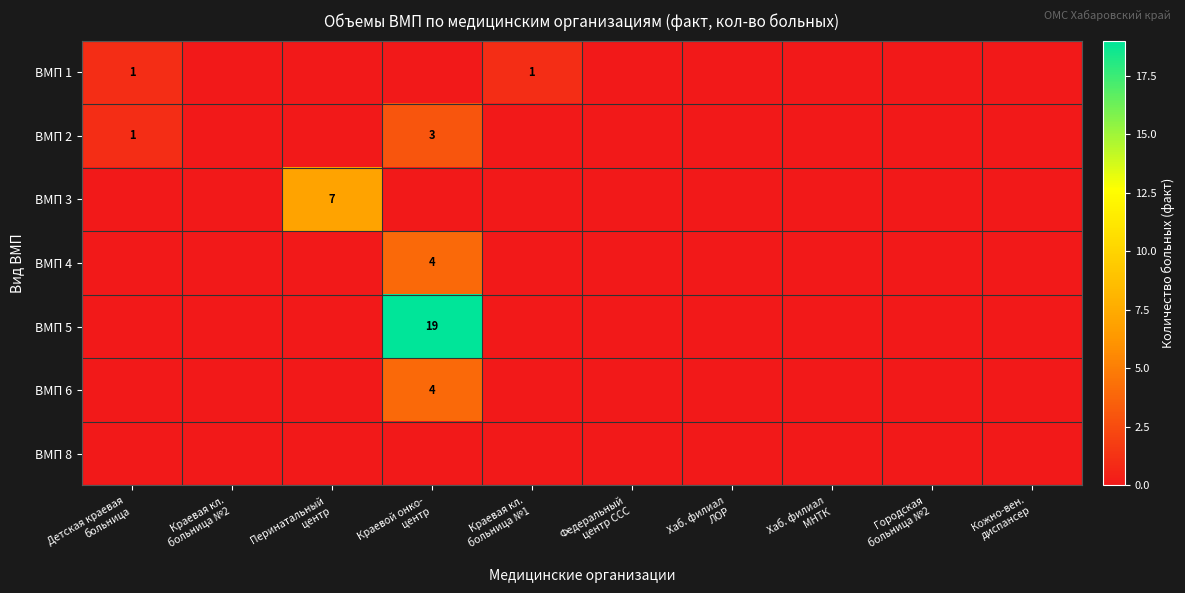

Is it true that ВМП 8 equals 0 at Краевая кл. больница №2?

True